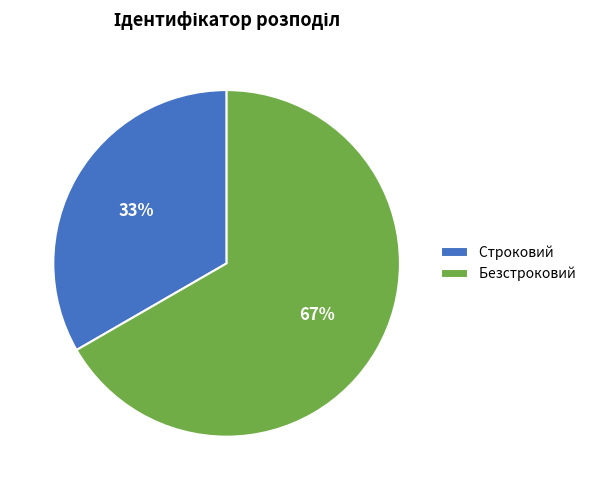

Is the sum of Строковий and Безстроковий greater than half?

Yes